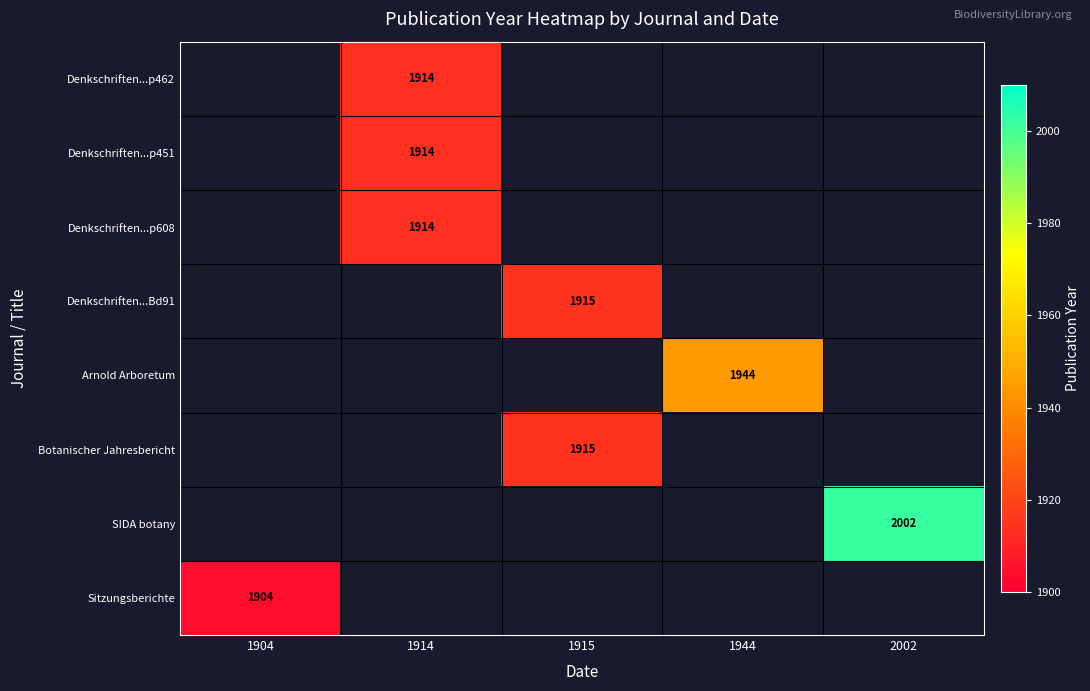

The Denkschriften...Bd91 series shows 1915 at 1915. True or false?

True